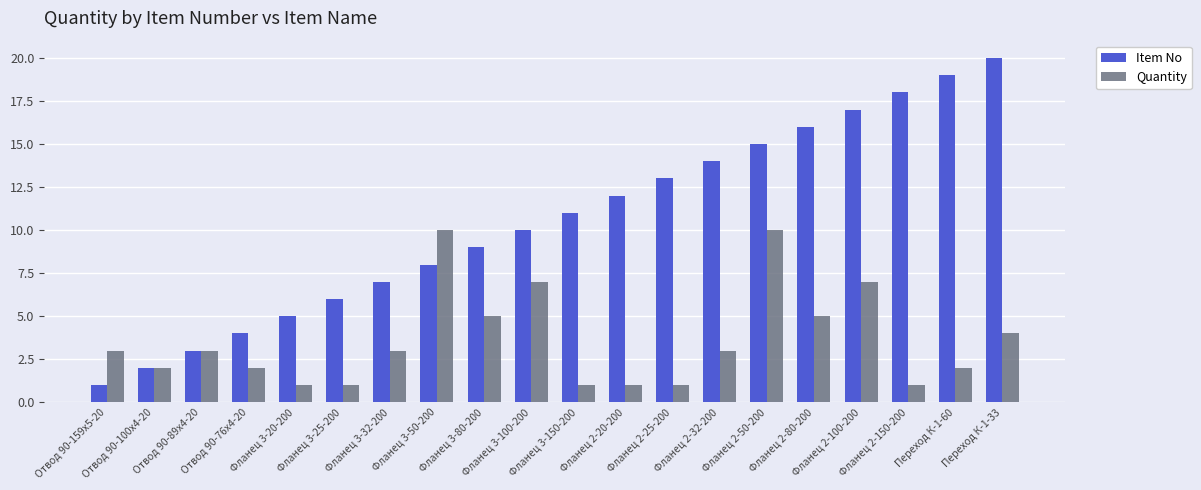

Which series has the largest total across all categories?

Item No